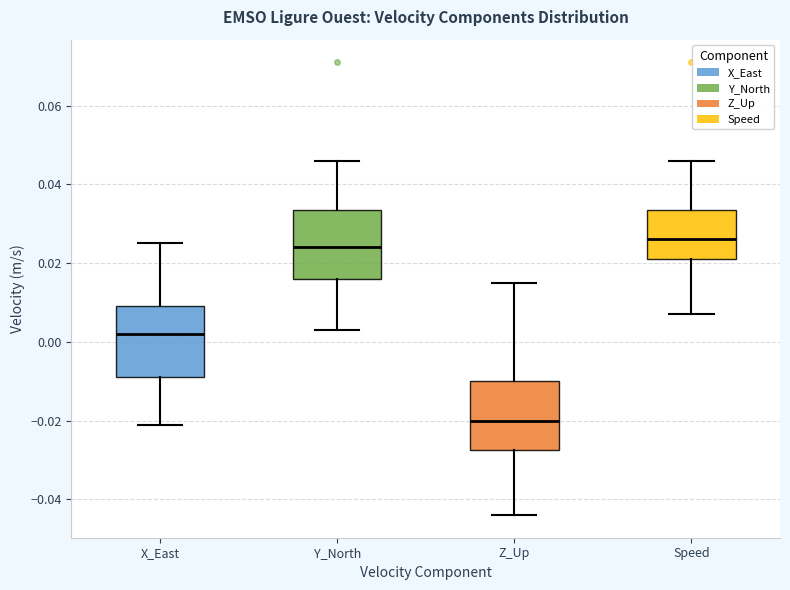

Reading left to right, read every box against the y-axis: the position of its median line, the range the box covers, and the ends of its whiskers. The values are not printed on the chart, so give them approximately, as read against the axis.

X_East: median 0.002, box -0.008 to 0.010, whiskers -0.020 to 0.026
Y_North: median 0.024, box 0.016 to 0.034, whiskers 0.004 to 0.046
Z_Up: median -0.020, box -0.028 to -0.010, whiskers -0.044 to 0.016
Speed: median 0.026, box 0.022 to 0.034, whiskers 0.008 to 0.046